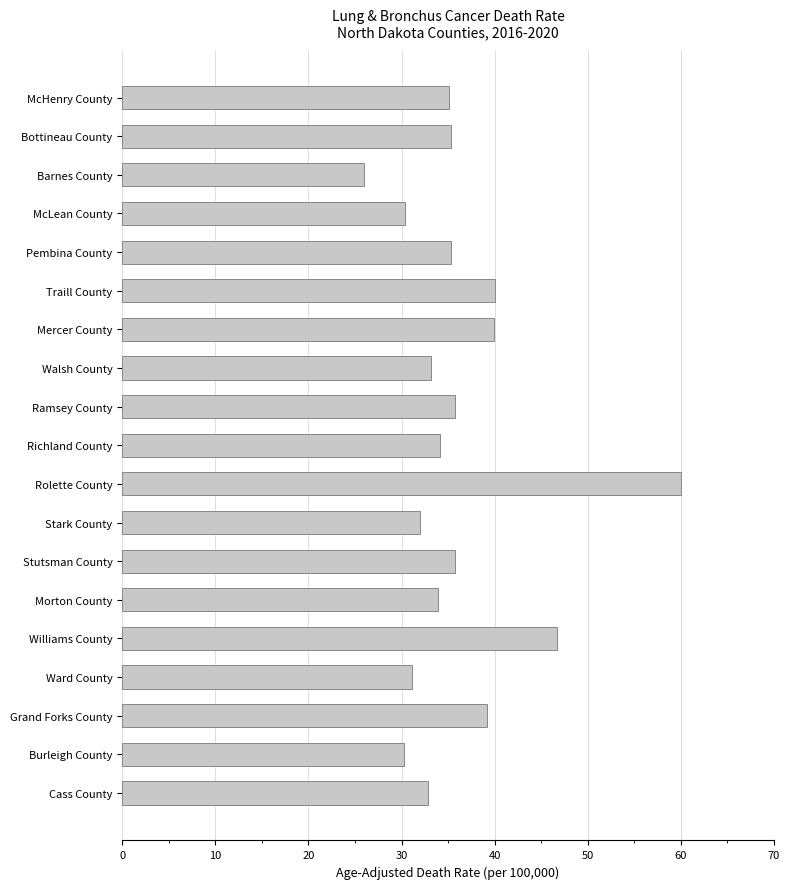

What is the label of the 9th bar from the top?

Ramsey County